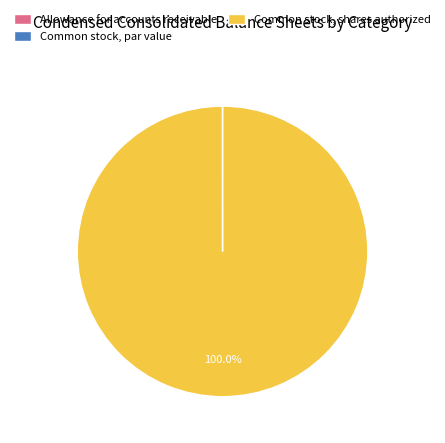

Is there a majority slice in this chart?

Yes